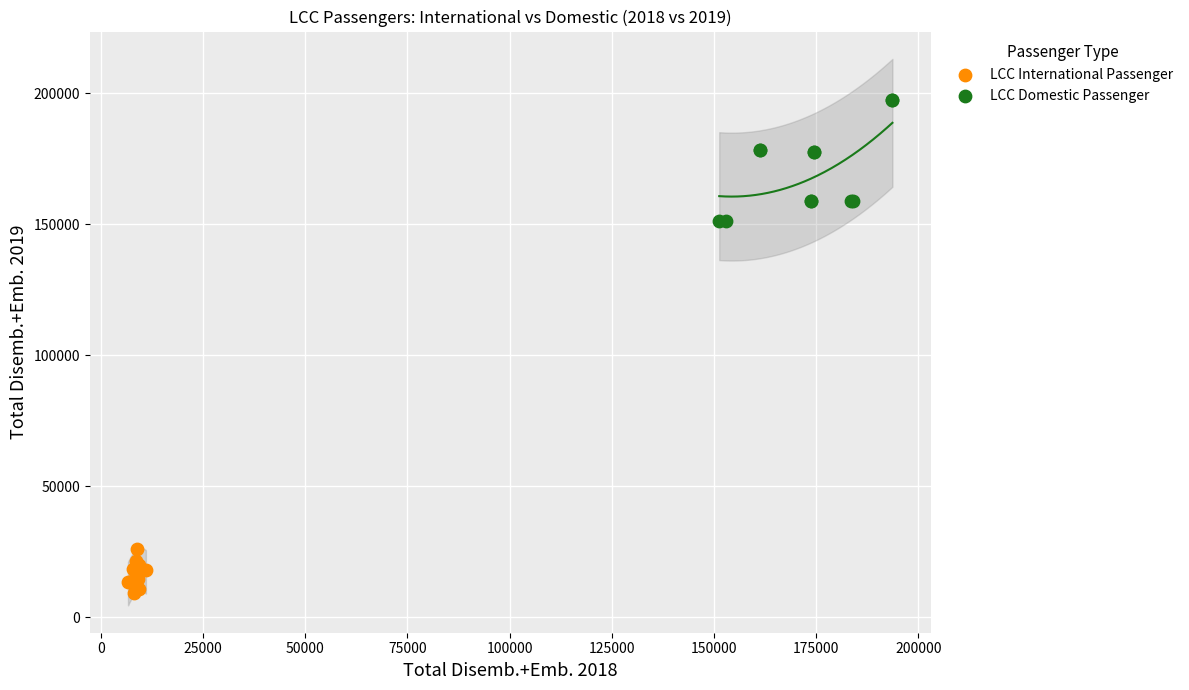

Which series contains the highest Y value?

LCC Domestic Passenger